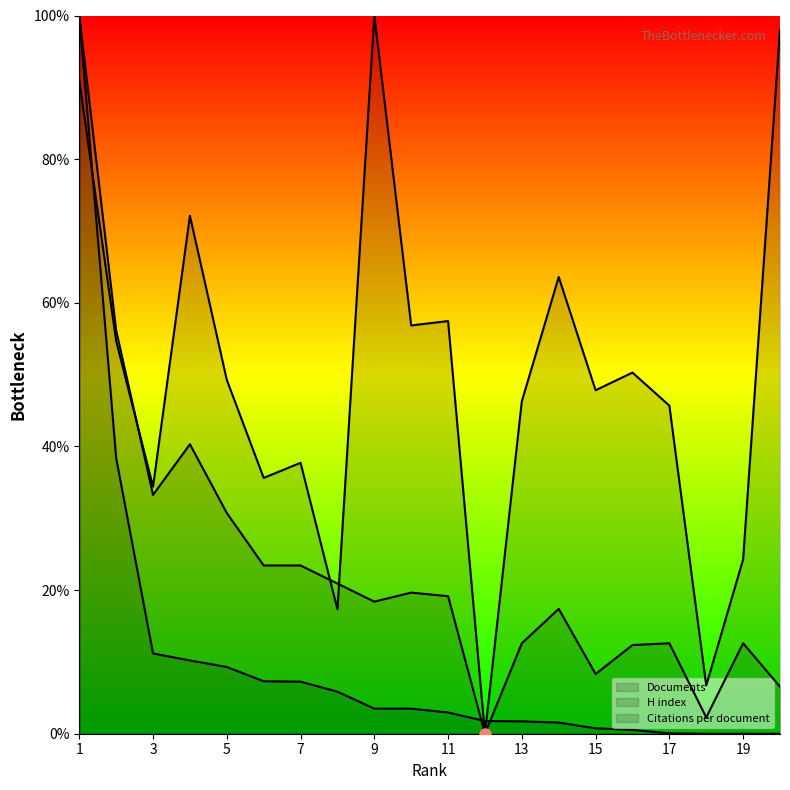

True or false: Documents has more than 1 points higher than both neighbors.

False